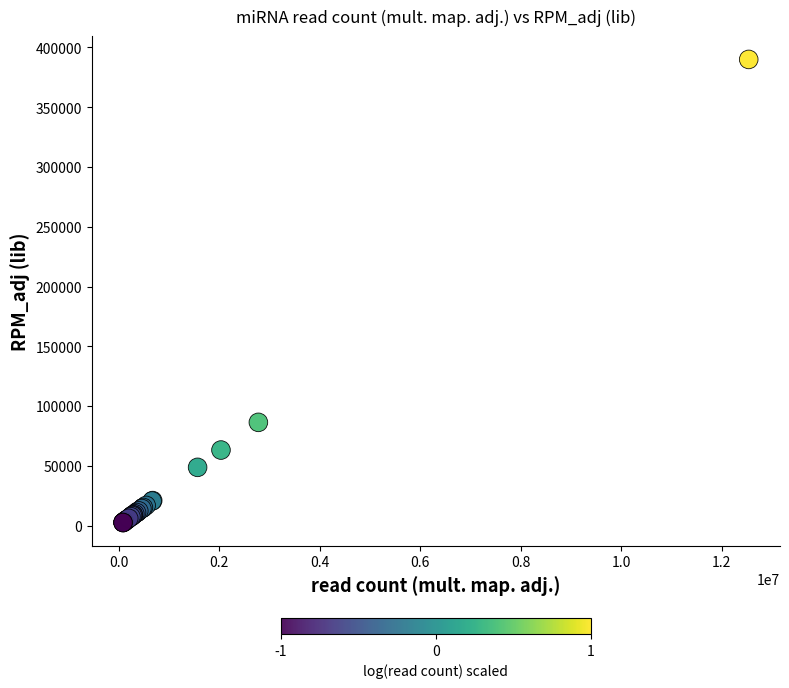

What Y value in the scatter plot is closest to 196321?

86438.5